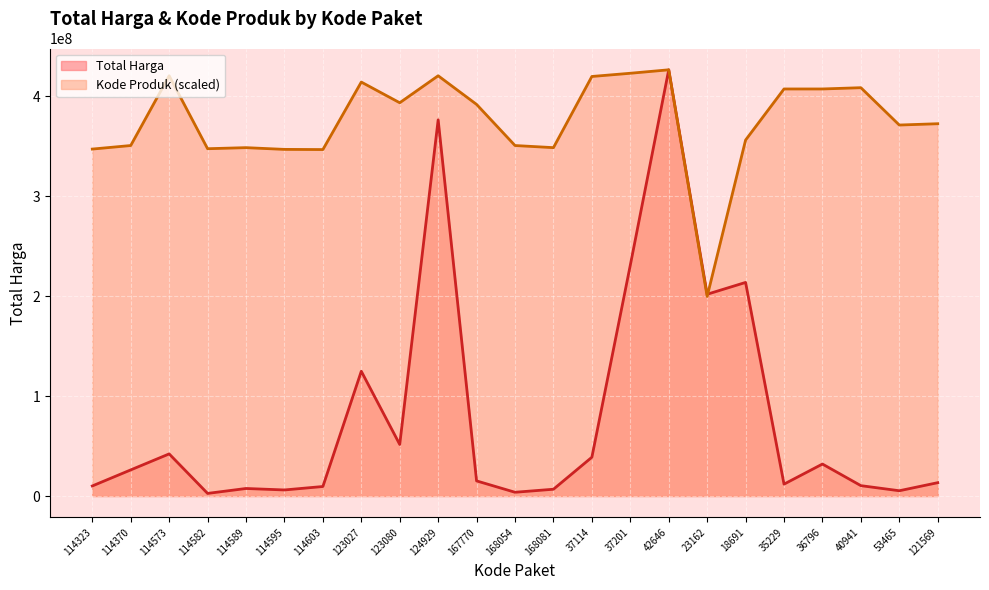

What is the label of the 16th point from the right?

123027